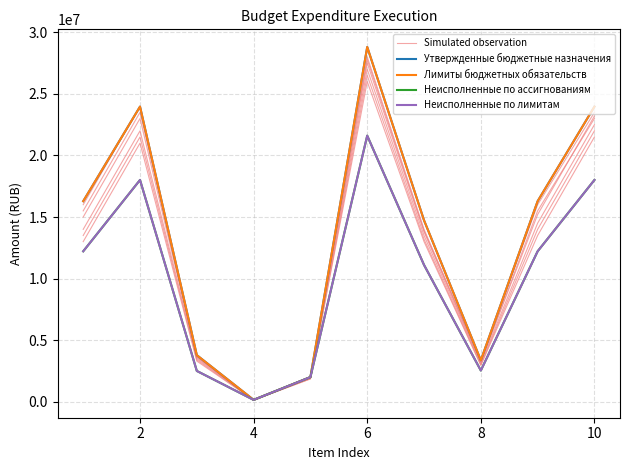

Which series has the largest total across all categories?

Утвержденные бюджетные назначения